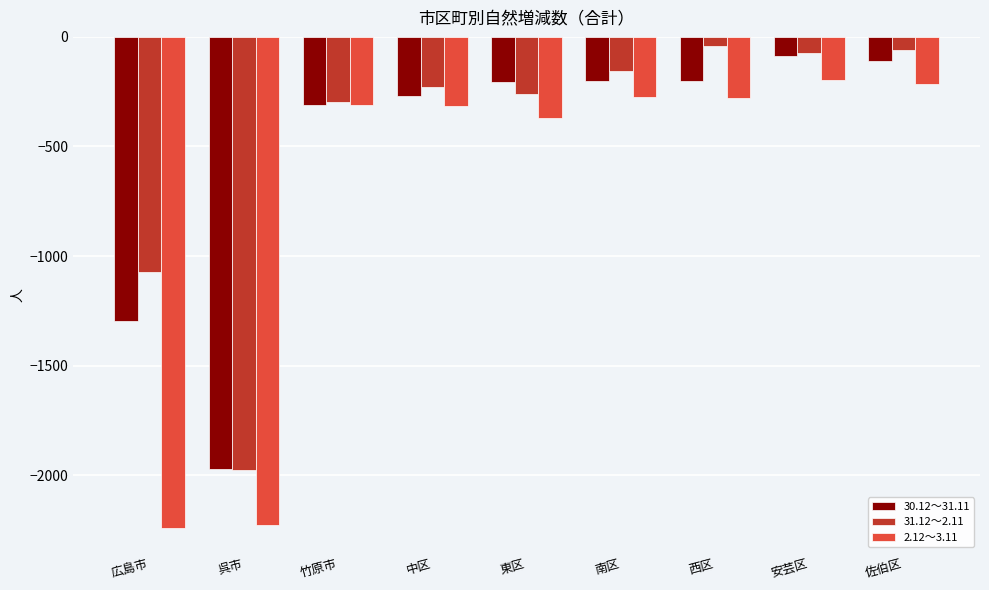

Which series has the largest range (max minus min)?

2.12～3.11